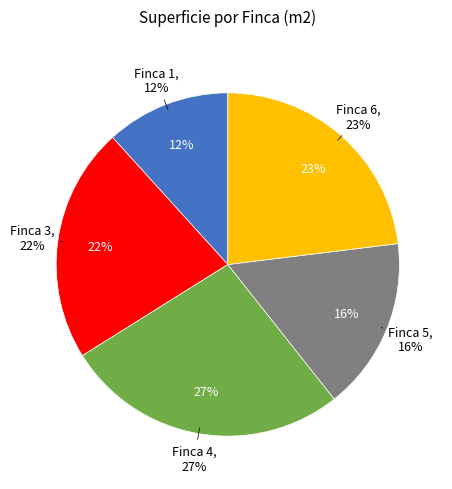

To the nearest percent, what is the average slice percentage?

20%